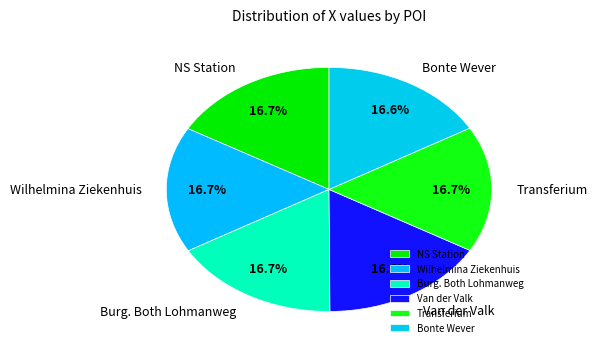

What is the ratio of the value at Burg. Both Lohmanweg to the value at Van der Valk?

1.0